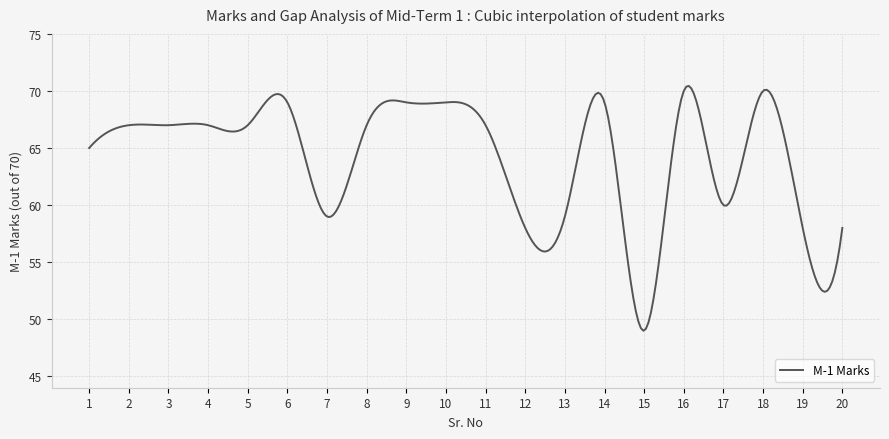

What is the minimum value shown in the chart?

49.0